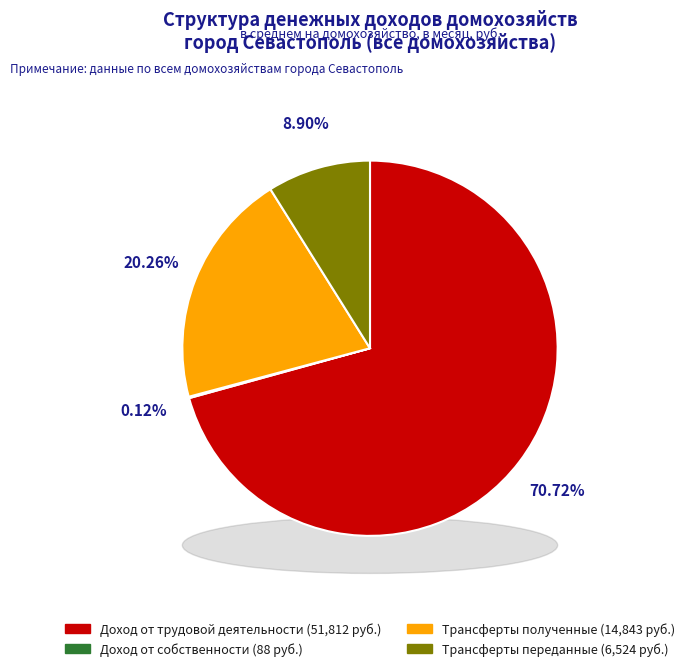

To the nearest percent, what is the average slice percentage?

25%